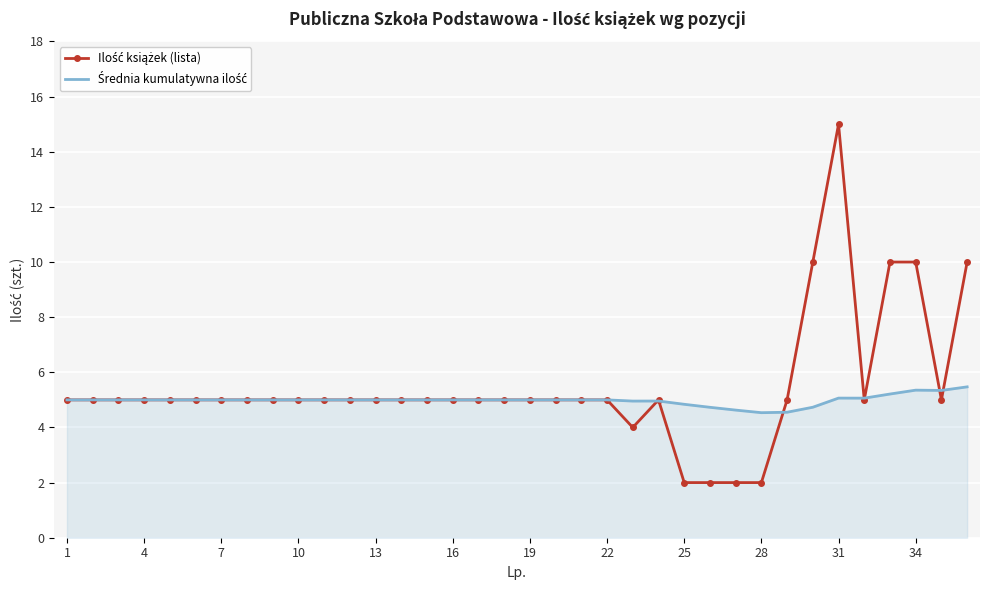

What is the smallest value displayed?

2.0